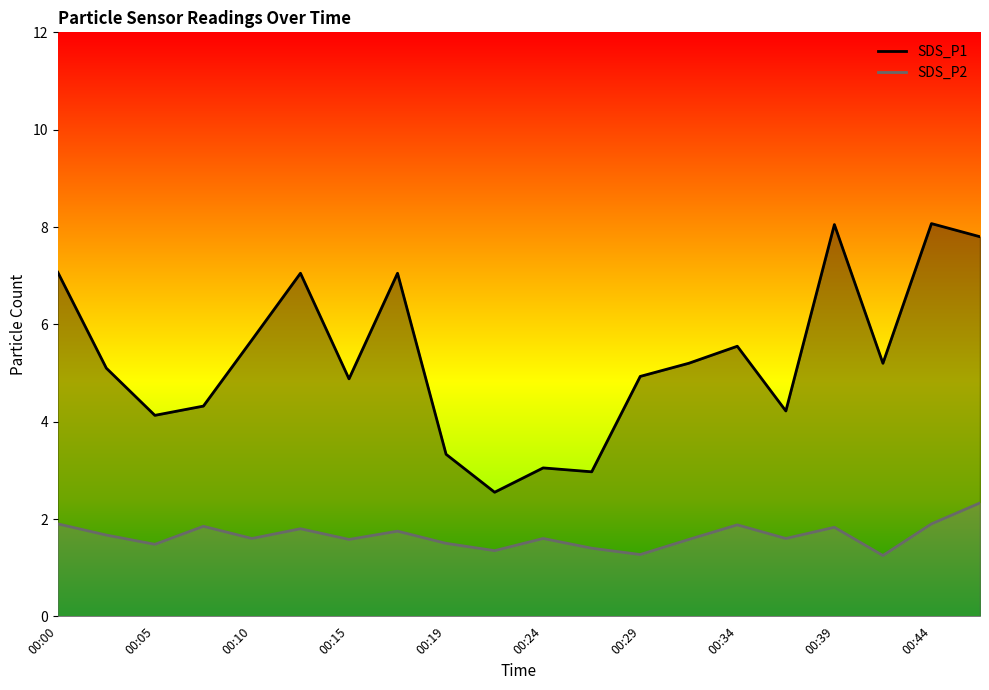

Rank the series at 00:34 from lowest to highest value.

SDS_P2, SDS_P1